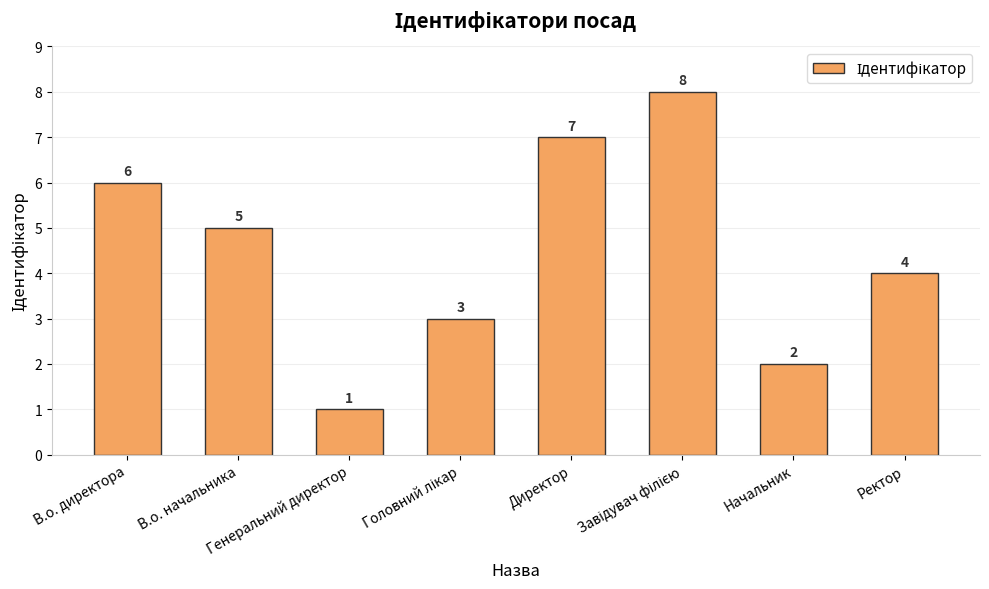

What is the sum of all values?

36